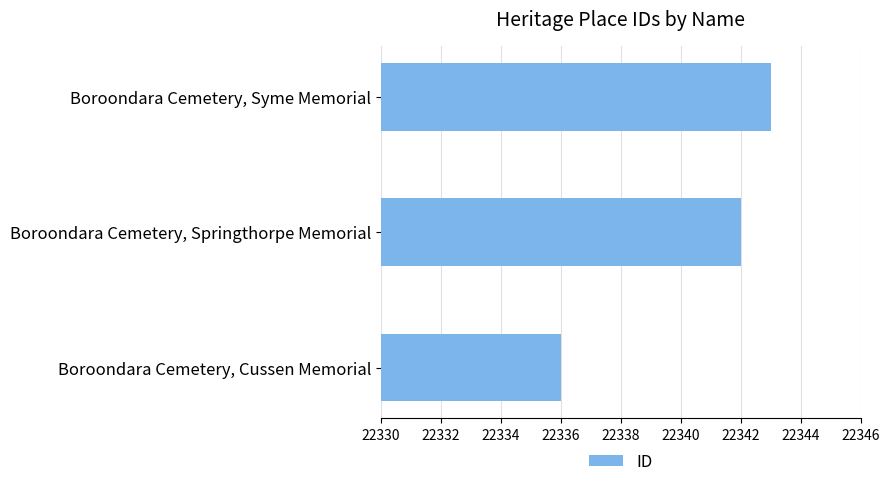

List the labels in order of value, smallest first.

Boroondara Cemetery, Cussen Memorial, Boroondara Cemetery, Springthorpe Memorial, Boroondara Cemetery, Syme Memorial